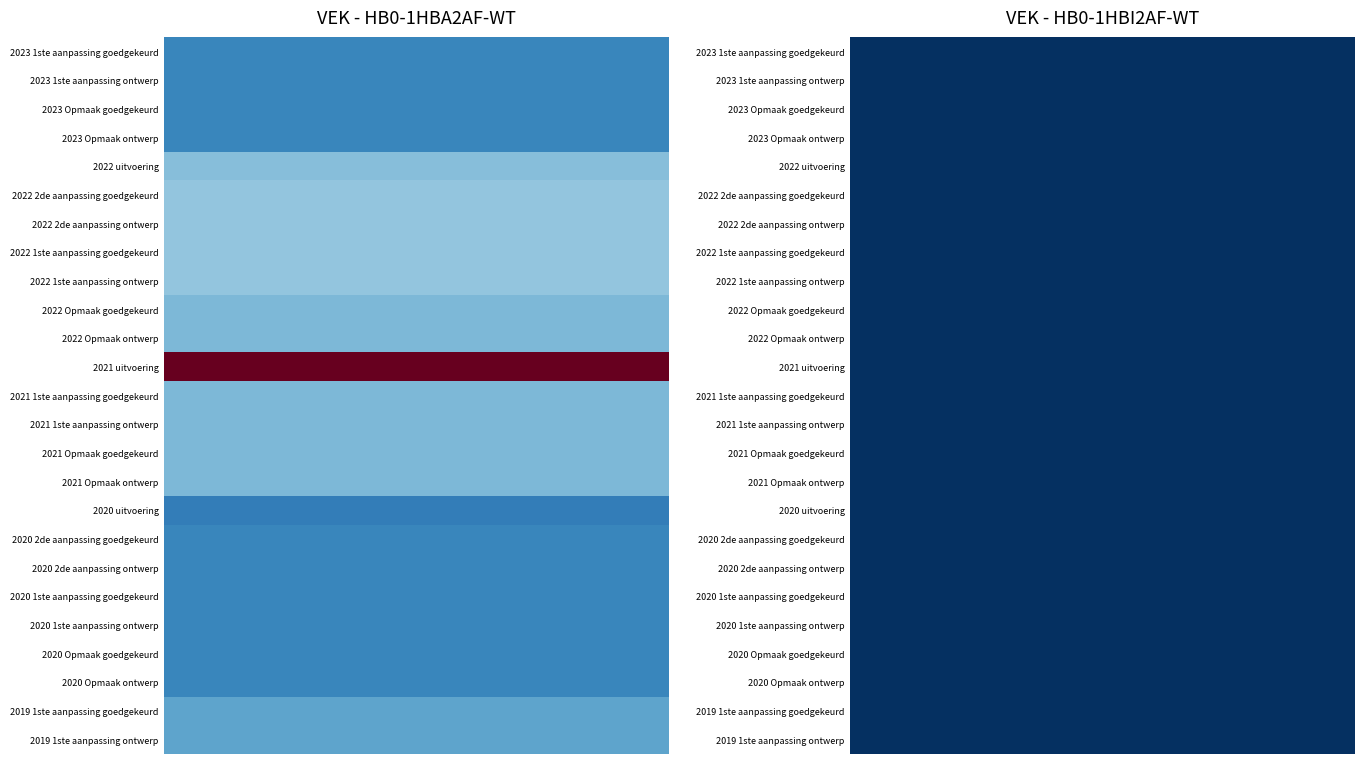

At which category does the chart reach its peak across all series?

2021 uitvoering